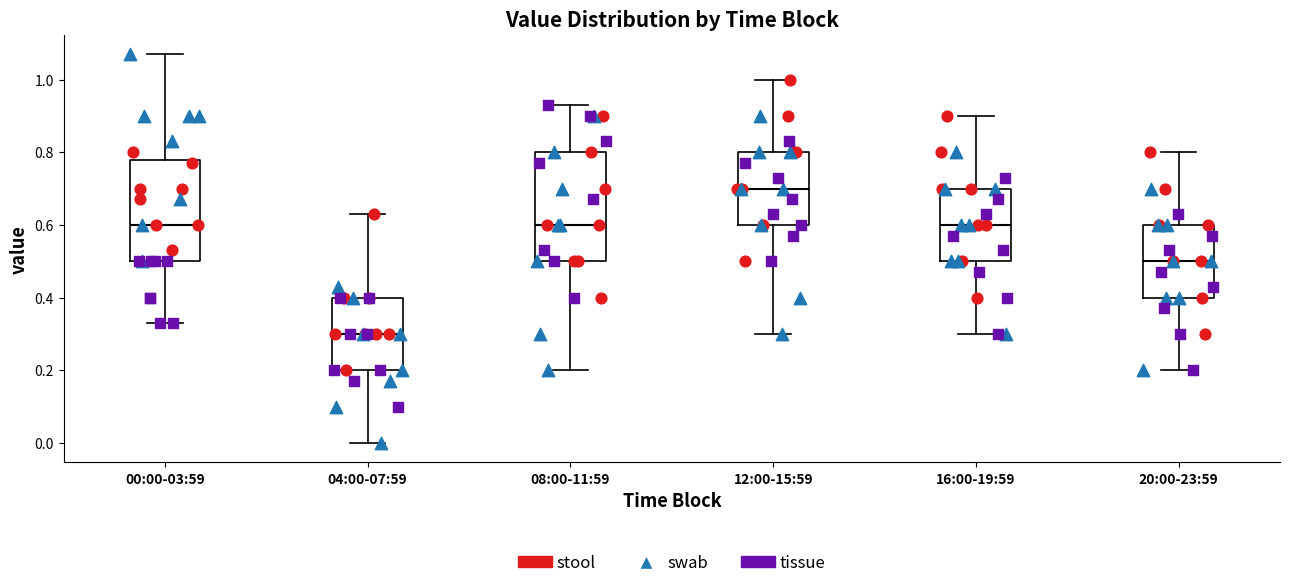

Reading left to right, read every box against the y-axis: the position of its median line, the range the box covers, and the ends of its whiskers. The values are not printed on the chart, so give them approximately, as read against the axis.

00:00-03:59: median 0.60, box 0.50 to 0.78, whiskers 0.34 to 1.08
04:00-07:59: median 0.30, box 0.20 to 0.40, whiskers 0.00 to 0.64
08:00-11:59: median 0.60, box 0.50 to 0.80, whiskers 0.20 to 0.94
12:00-15:59: median 0.70, box 0.60 to 0.80, whiskers 0.30 to 1.00
16:00-19:59: median 0.60, box 0.50 to 0.70, whiskers 0.30 to 0.90
20:00-23:59: median 0.50, box 0.40 to 0.60, whiskers 0.20 to 0.80